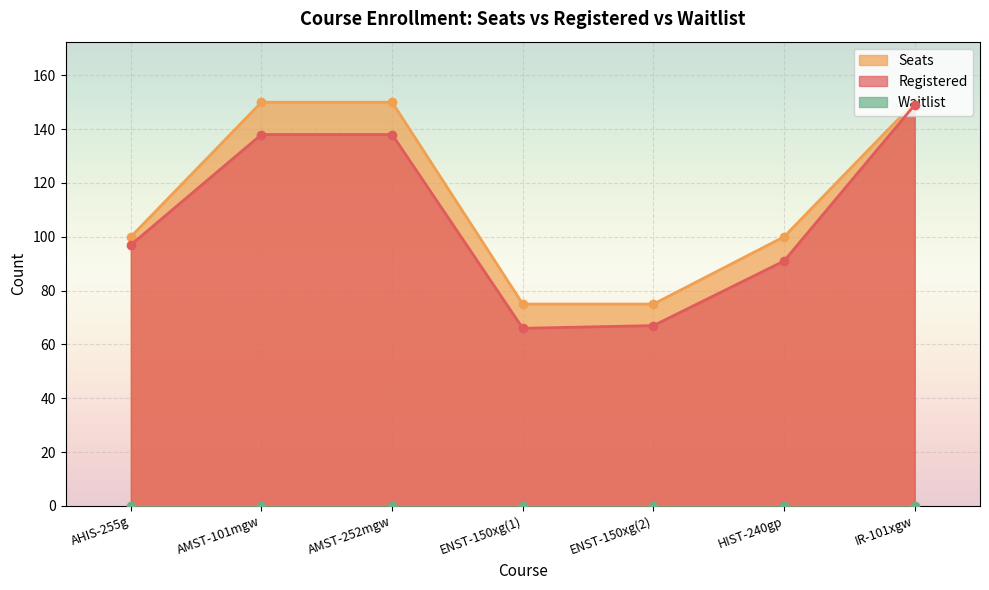

What position from the right is HIST-240gp?

2